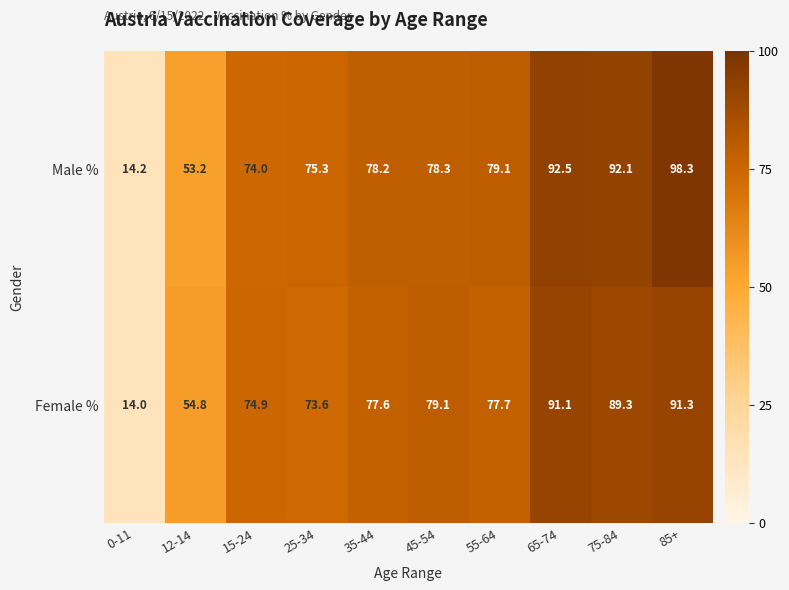

True or false: Female % has a value of 58.3 at 85+.

False